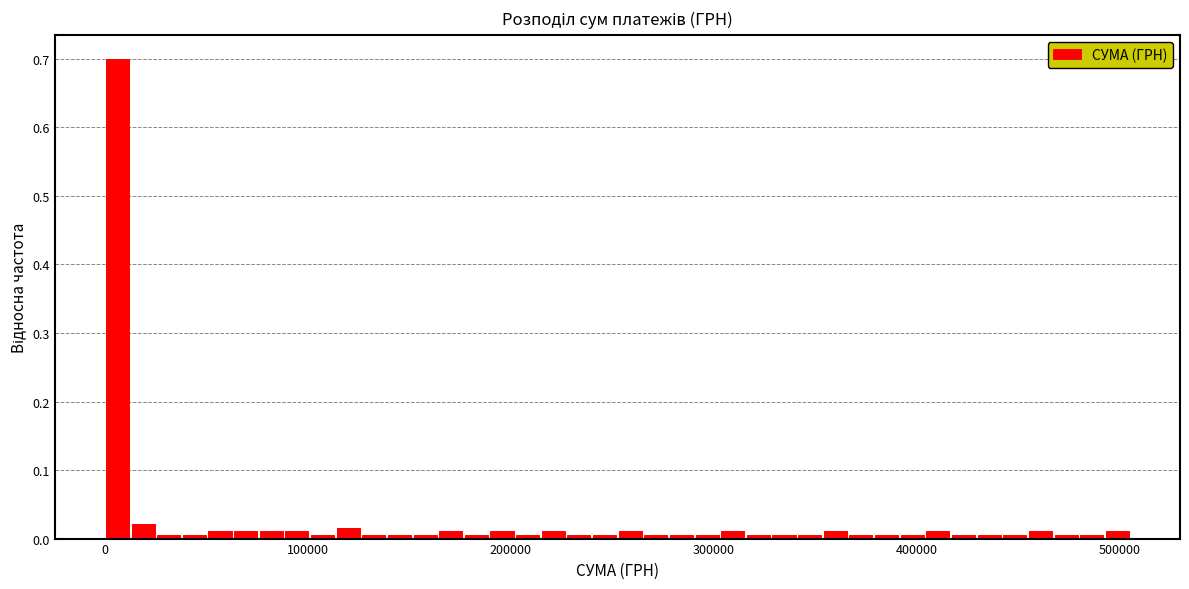

Around what value on the x-axis is the tallest bar? Give the approximate position of its centre, as read against the axis.

10000